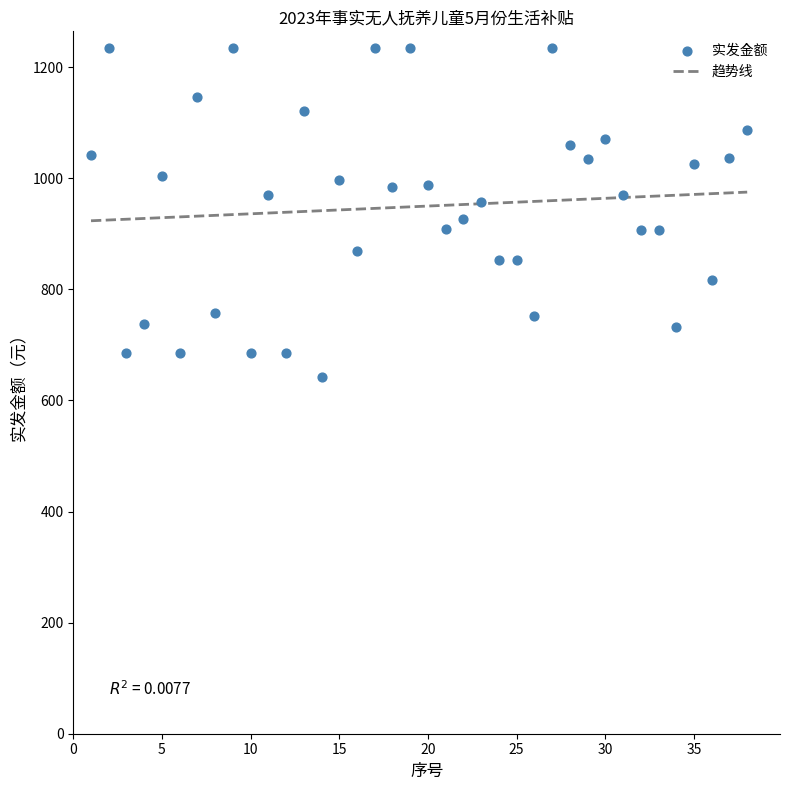

What is the range of X values (max minus min)?

37.0